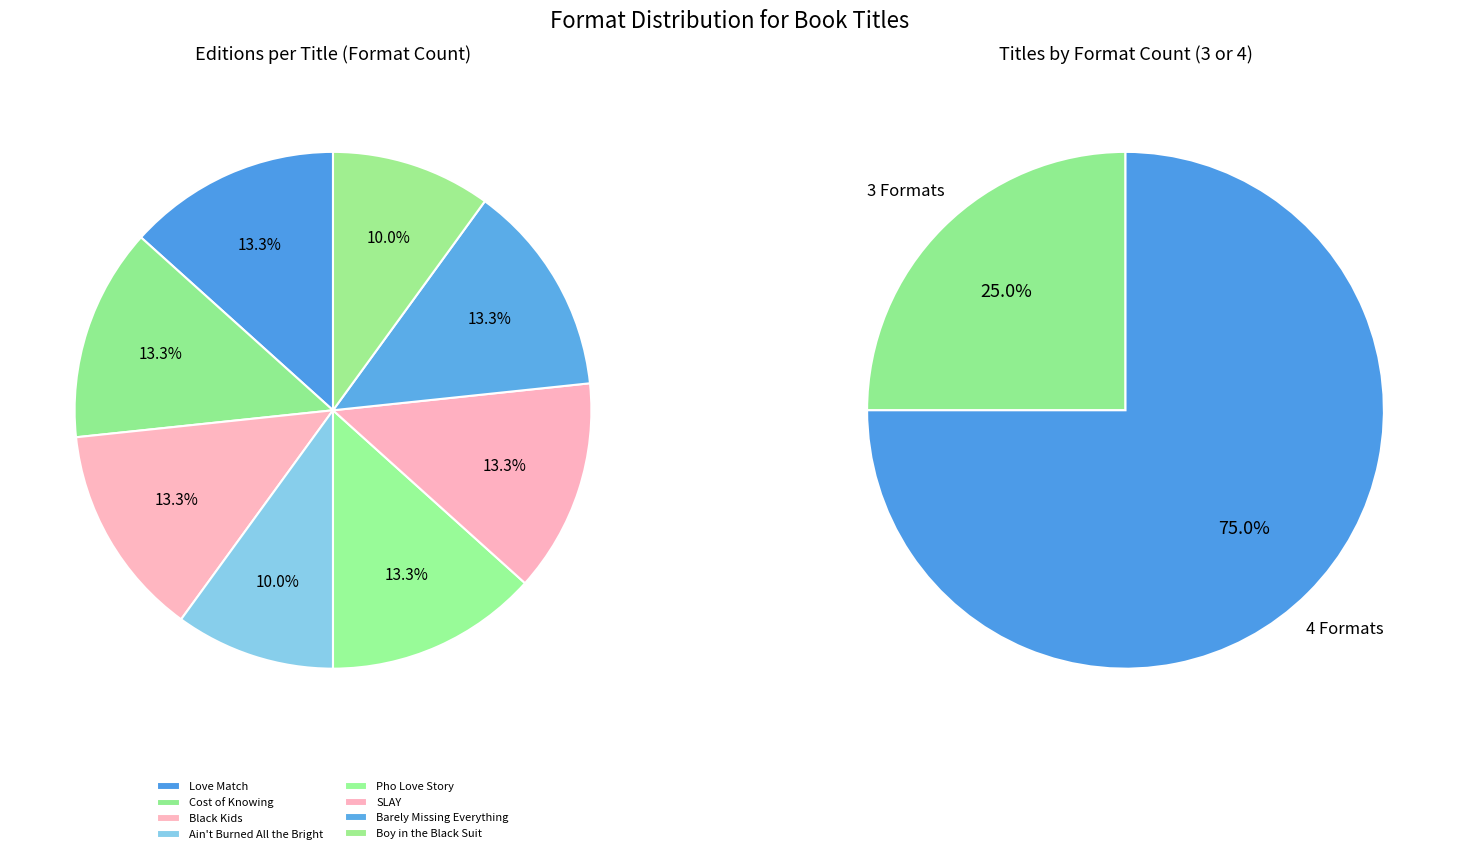

Count the number of slices in the pie.

8